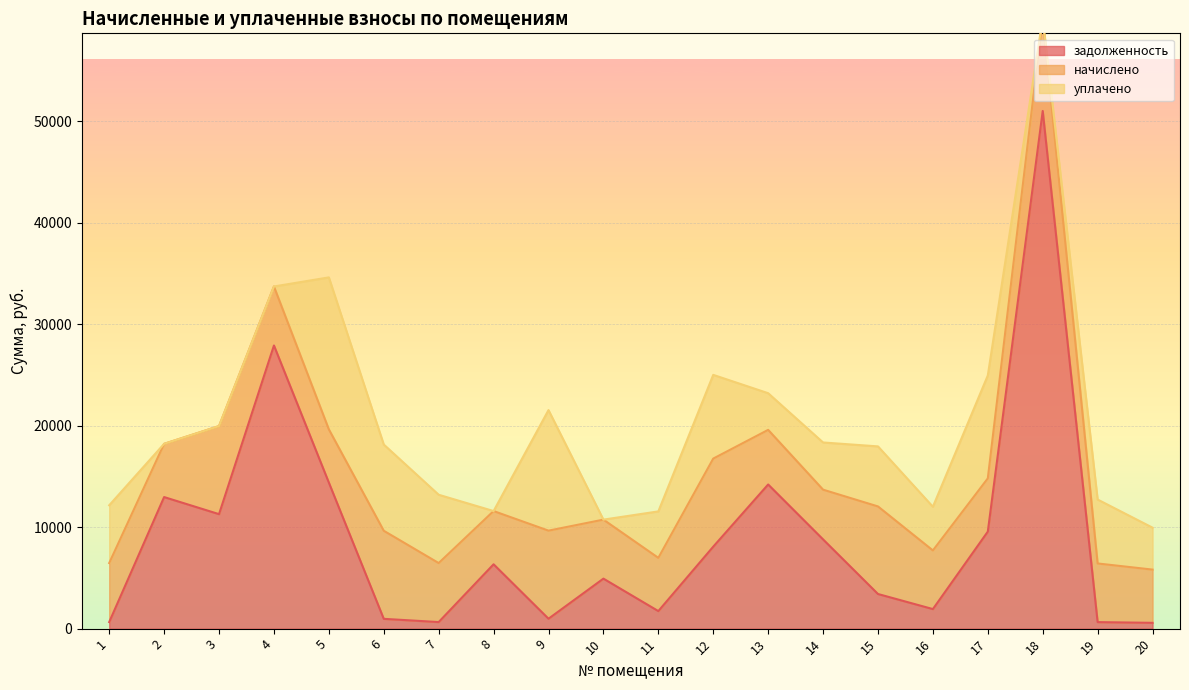

What is the highest value of the задолженность series?

51033.6